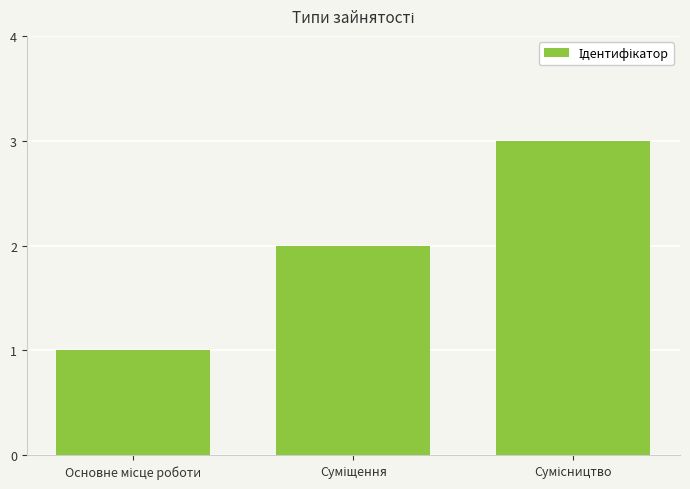

What is the maximum value shown in the chart?

3